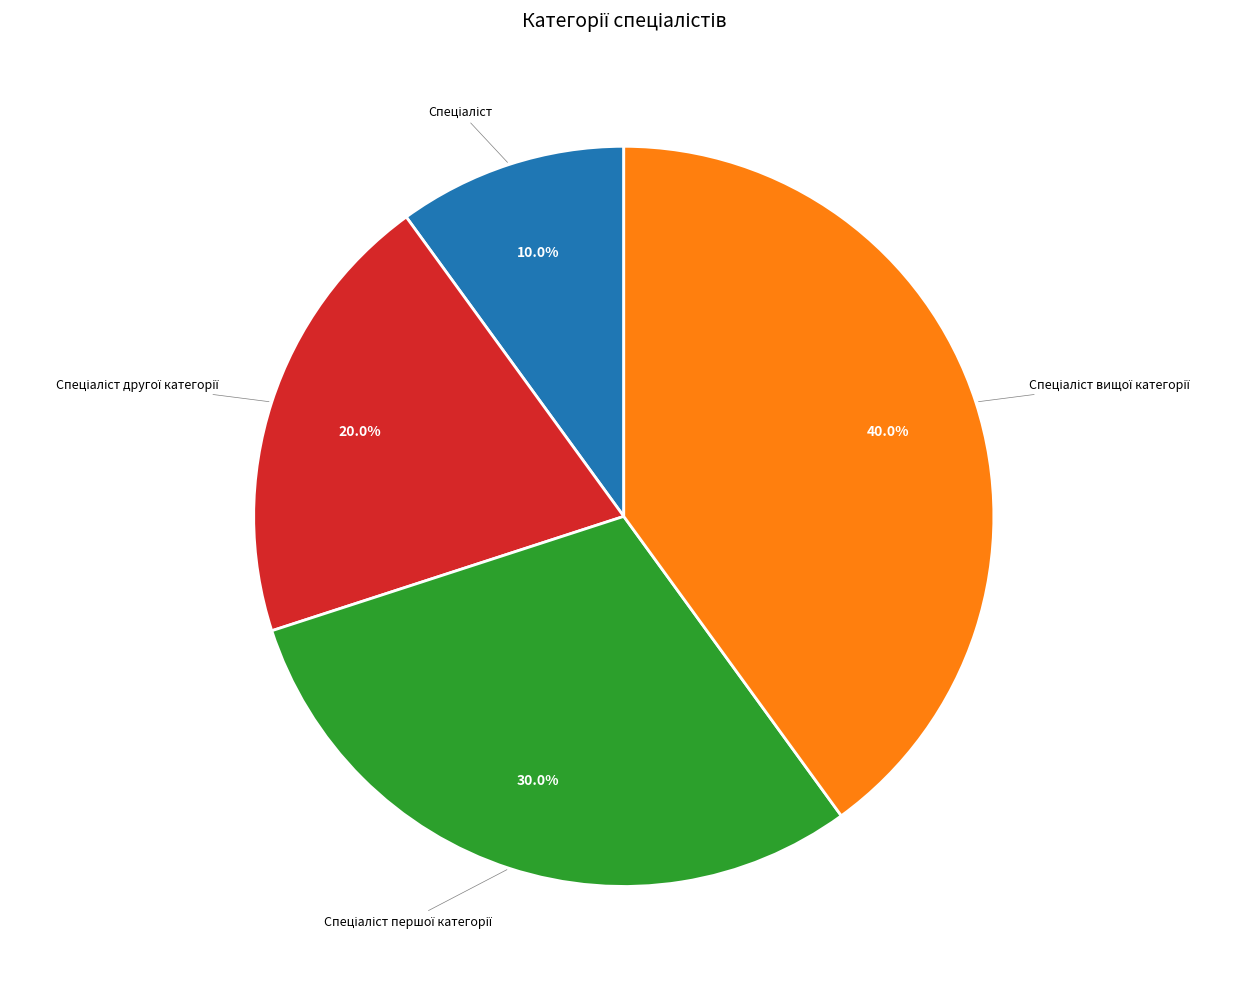

Does any single category account for the majority?

No